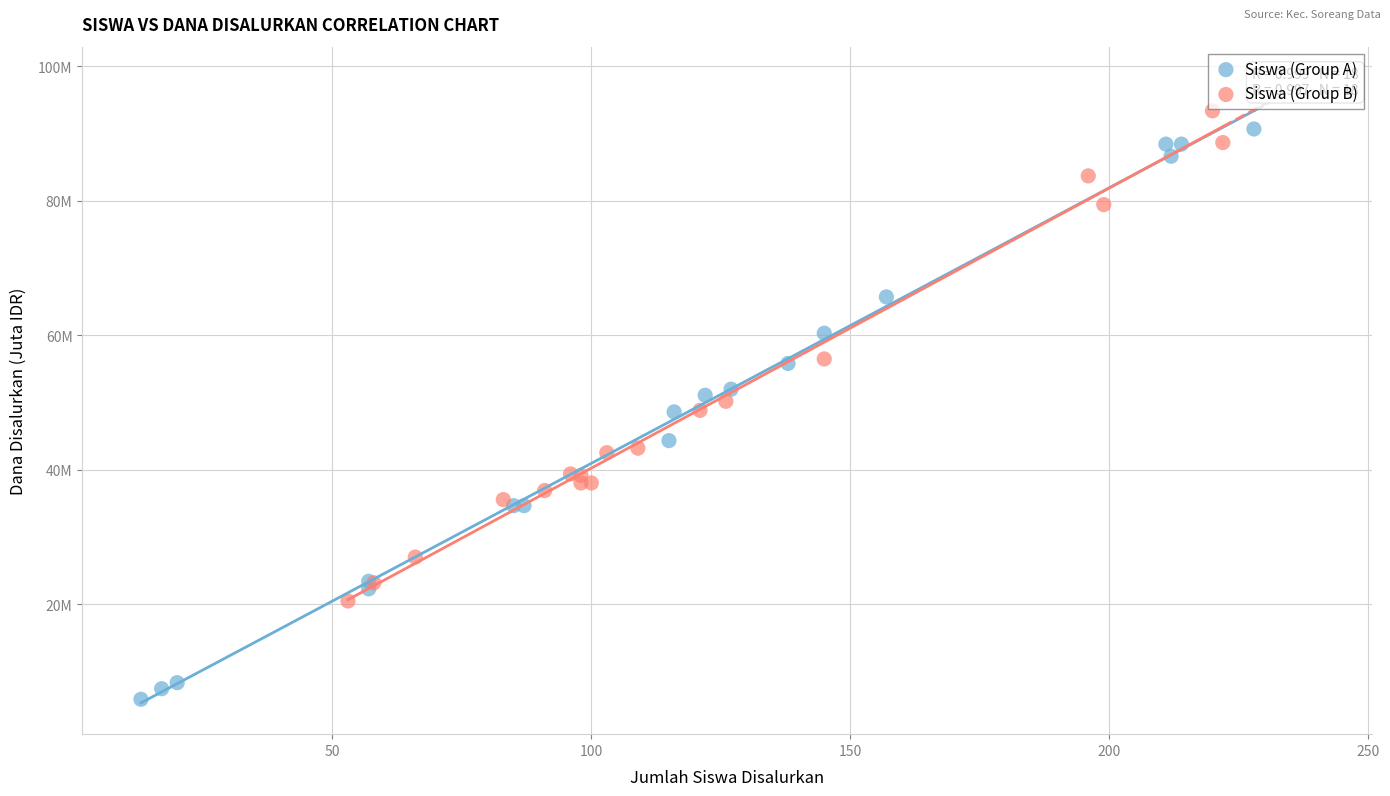

Which series reaches the minimum Y coordinate?

Siswa (Group A)